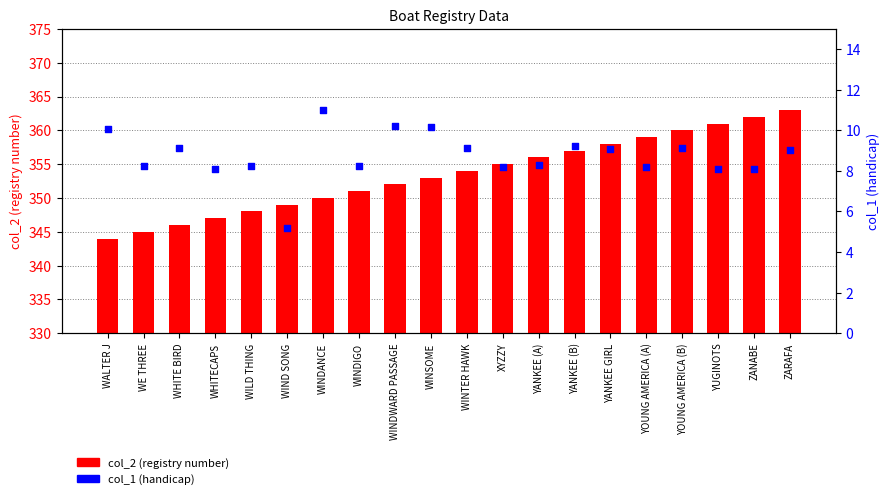

Which series contains the lowest Y value?

col_1 (handicap)